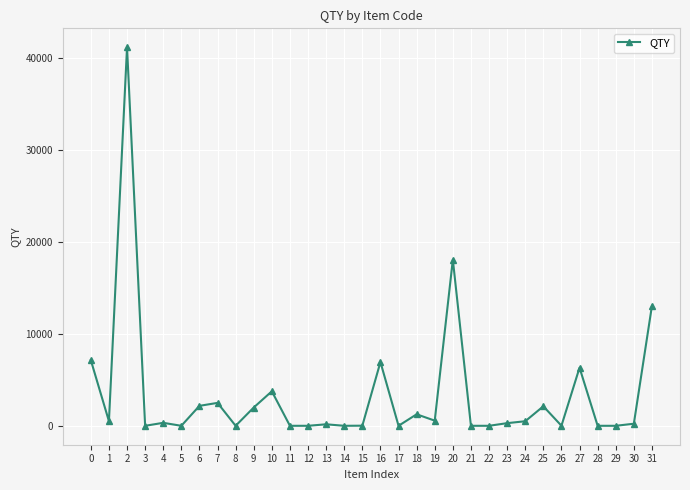

Approximately how many times larger is the value at 20 compared to 18?

14.4